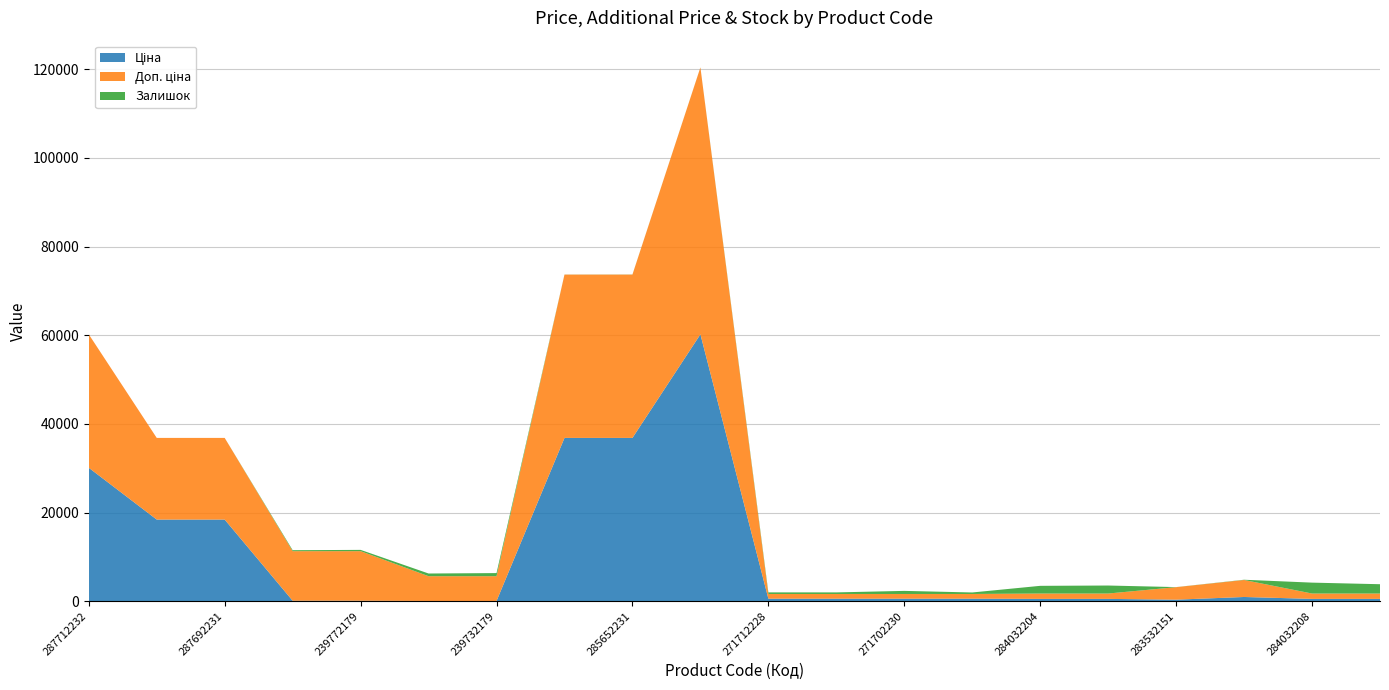

Reading left to right, what are all the values shown in this chart?

Ціна: 287712232=30102.8	287692233=18420.9	287692231=18420.9	239772195=111.8	239772179=111.8	239732195=55.9	239732179=55.9	285652233=36841.8	285652231=36841.8	285672232=60205.6	271712228=578.1	271712227=578.1	271702230=578.1	271702229=578.1	284032204=528.2	284032203=528.2	283532151=352.6	283892151=958.4	284032208=528.2	284032207=528.2
Доп. ціна: 287712232=30102.8	287692233=18420.9	287692231=18420.9	239772195=11182.0	239772179=11182.0	239732195=5591.0	239732179=5591.0	285652233=36841.8	285652231=36841.8	285672232=60205.6	271712228=1060.0	271712227=1060.0	271702230=1060.0	271702229=1060.0	284032204=1210.7	284032203=1210.7	283532151=2821.2	283892151=3833.8	284032208=1210.7	284032207=1210.7
Залишок: 287712232=0.0	287692233=0.0	287692231=0.0	239772195=218.0	239772179=290.0	239732195=606.0	239732179=702.0	285652233=14.0	285652231=23.0	285672232=16.0	271712228=357.0	271712227=353.0	271702230=694.0	271702229=337.0	284032204=1734.0	284032203=1804.0	283532151=15.0	283892151=55.0	284032208=2457.0	284032207=2099.0